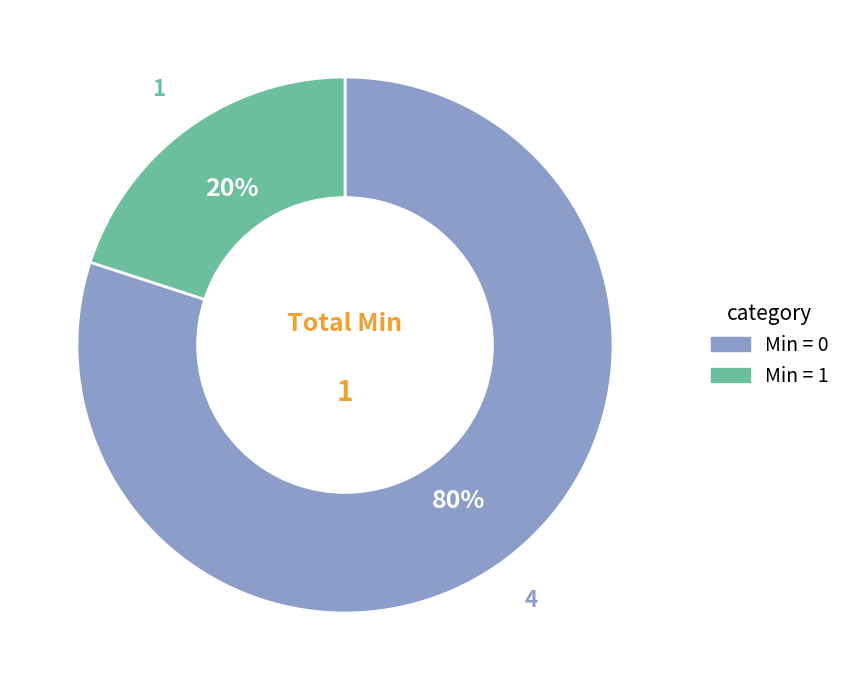

Is it true that Min = 0 is 70% of the pie?

False